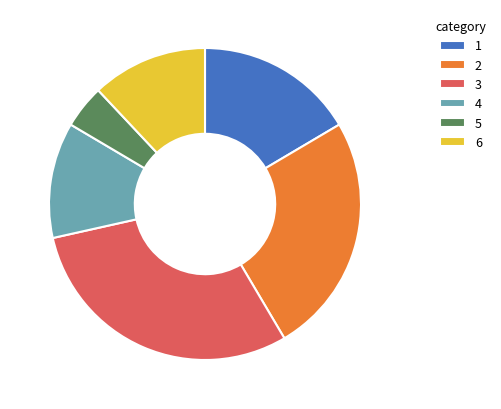

What is the ratio of the value at 2 to the value at 3?

0.8